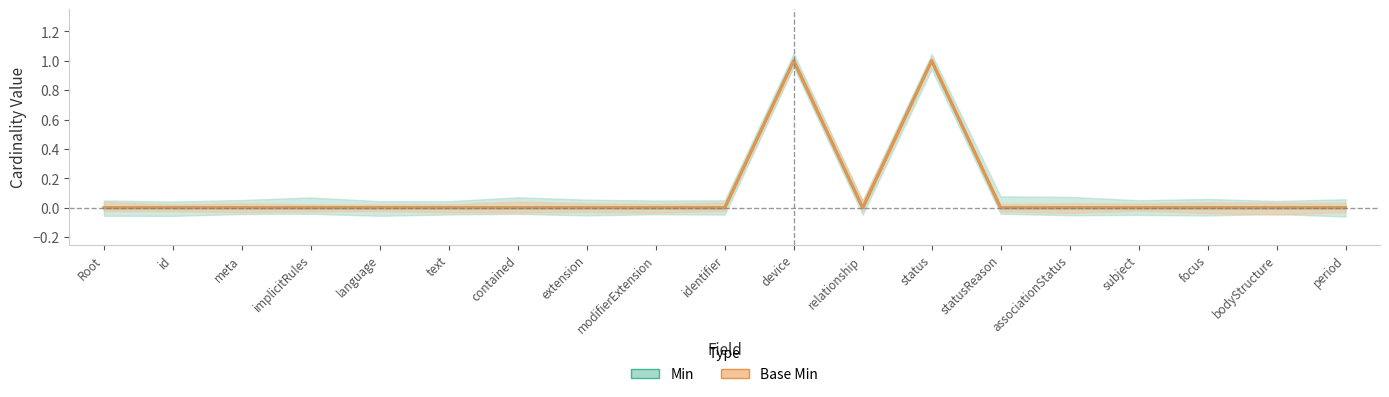

In Min, how many points are higher than both neighbors (excluding endpoints)?

2